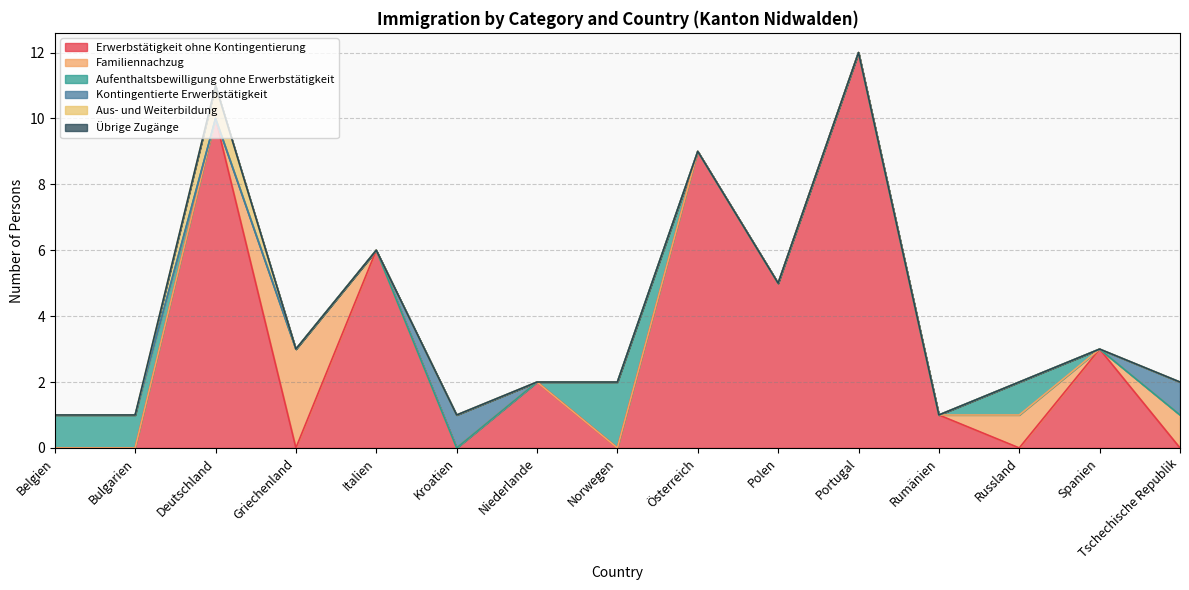

True or false: Kontingentierte Erwerbstätigkeit and Übrige Zugänge cross at least once.

False